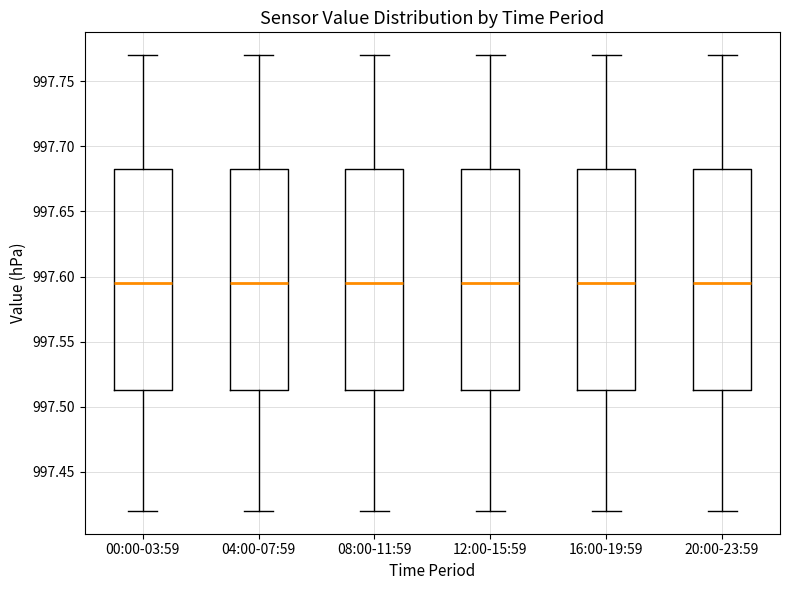

Reading left to right, transcribe this box plot: for each box, give where its median line is, the range the box spans, and where its two whiskers end, as read against the y-axis. The values are not printed on the chart, so give them approximately, as read against the axis.

00:00-03:59: median 997.595, box 997.515 to 997.685, whiskers 997.420 to 997.770
04:00-07:59: median 997.595, box 997.515 to 997.685, whiskers 997.420 to 997.770
08:00-11:59: median 997.595, box 997.515 to 997.685, whiskers 997.420 to 997.770
12:00-15:59: median 997.595, box 997.515 to 997.685, whiskers 997.420 to 997.770
16:00-19:59: median 997.595, box 997.515 to 997.685, whiskers 997.420 to 997.770
20:00-23:59: median 997.595, box 997.515 to 997.685, whiskers 997.420 to 997.770